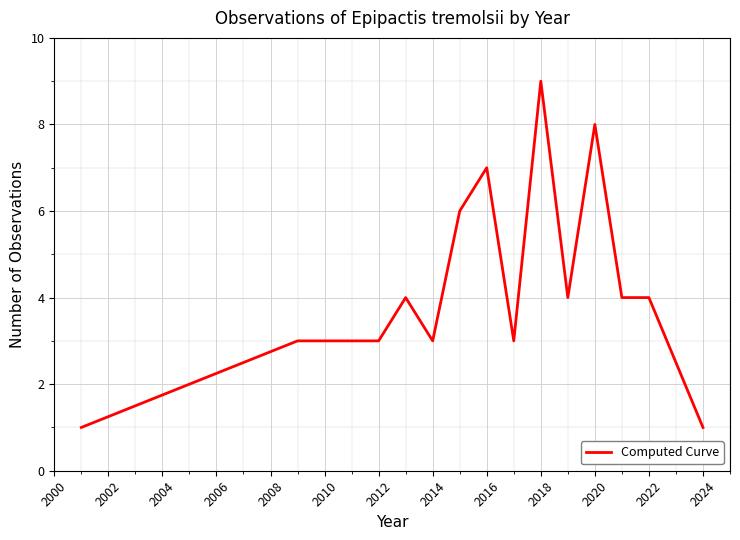

What is the difference between the maximum and minimum values?

8